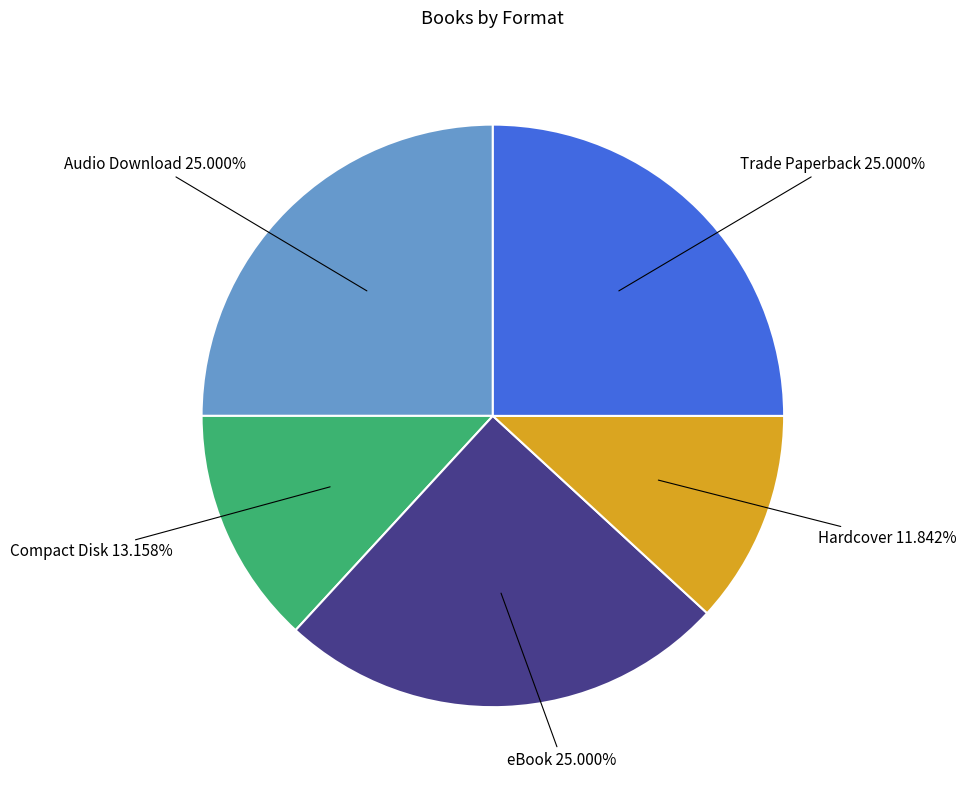

Does any single category account for the majority?

No